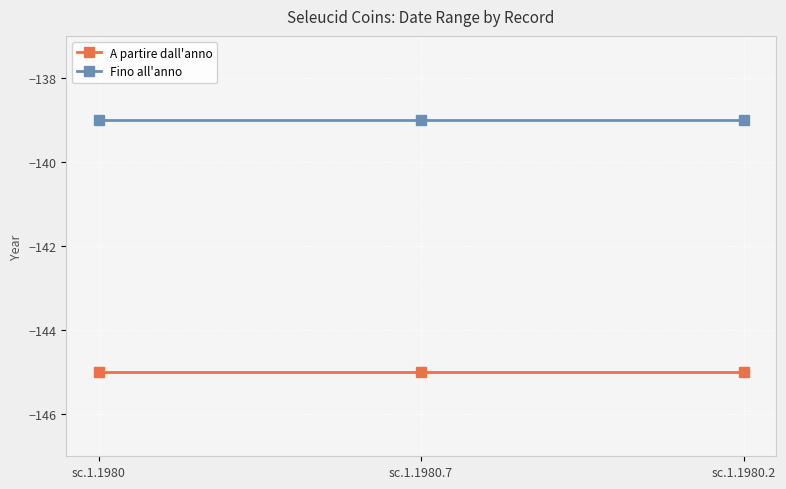

Is it true that A partire dall'anno equals -67 at sc.1.1980.7?

False